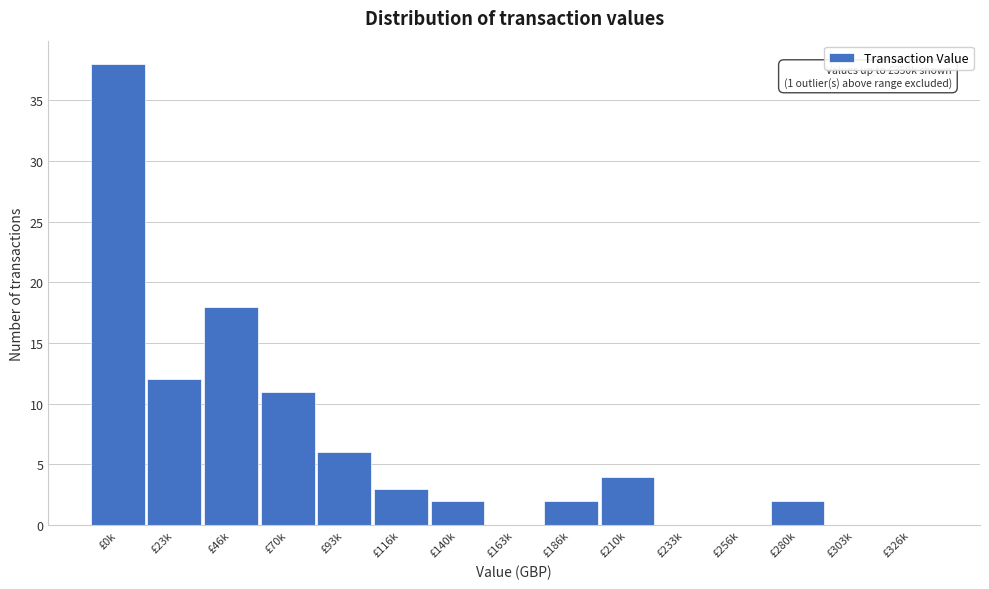

Reading right to left, what are all the values shown in this chart?

£326k=0	£303k=0	£280k=2	£256k=0	£233k=0	£210k=4	£186k=2	£163k=0	£140k=2	£116k=3	£93k=6	£70k=11	£46k=18	£23k=12	£0k=38